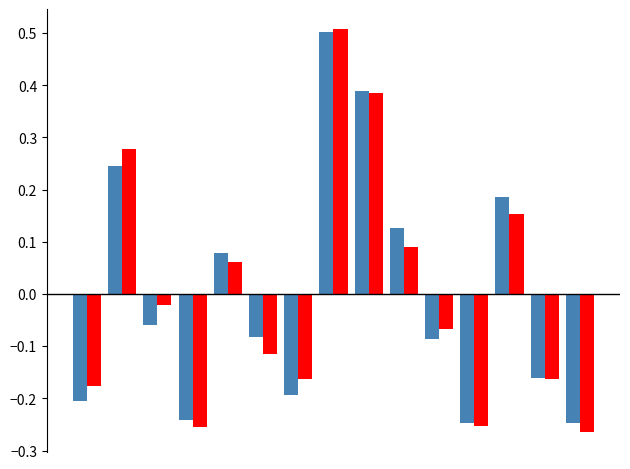

What is the maximum value shown in the chart?

0.5